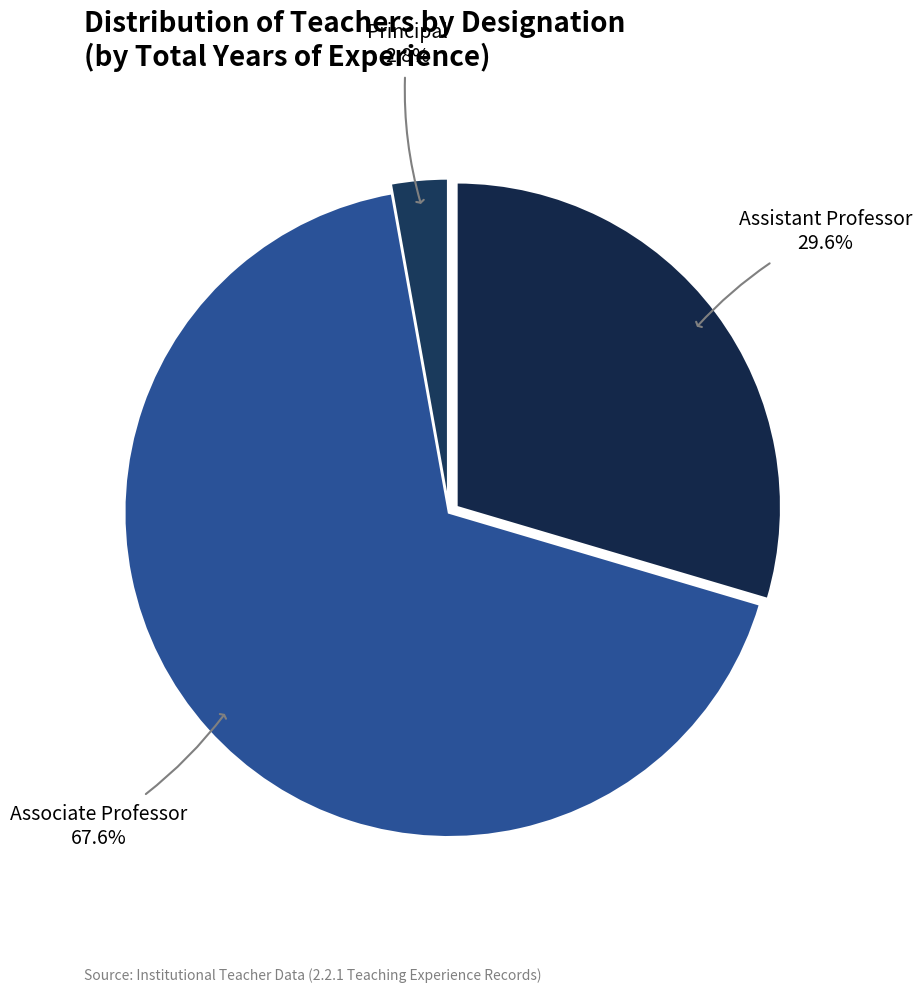

Which slice is the smallest?

Principal